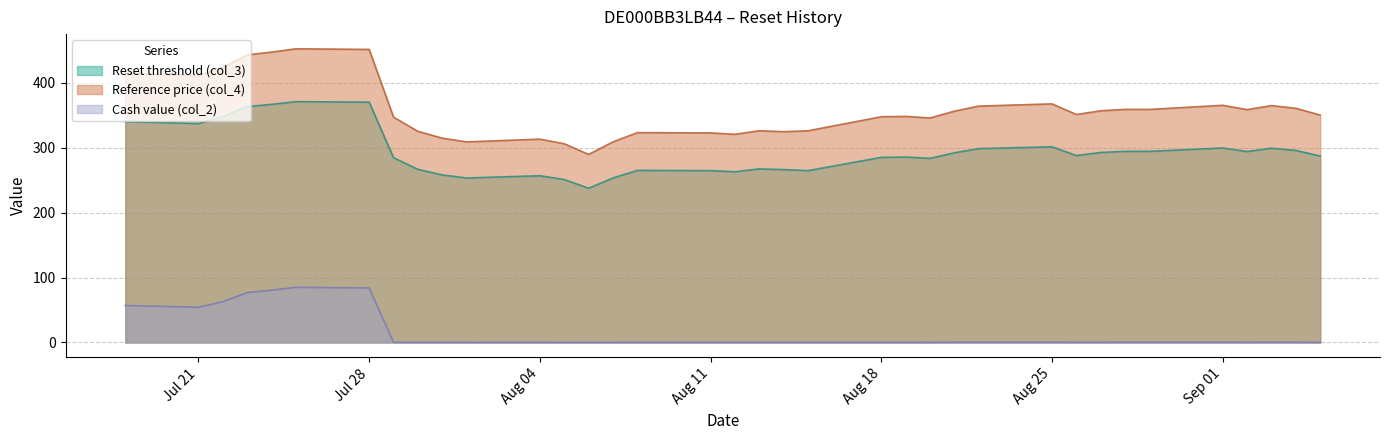

True or false: Cash value (col_2) and Reset threshold (col_3) intersect in this chart.

False